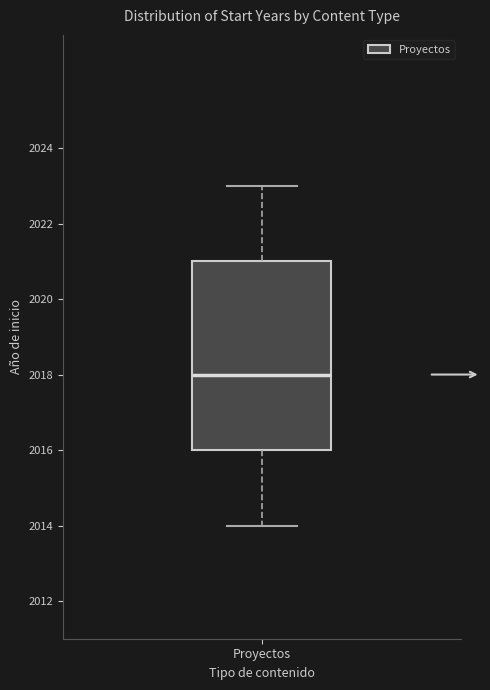

Read this box plot against the y-axis: the position of the median line, the range covered by the box, and the ends of both whiskers. The values are not printed on the chart, so give them approximately, as read against the axis.

median 2018, box 2016 to 2021, whiskers 2014 to 2023